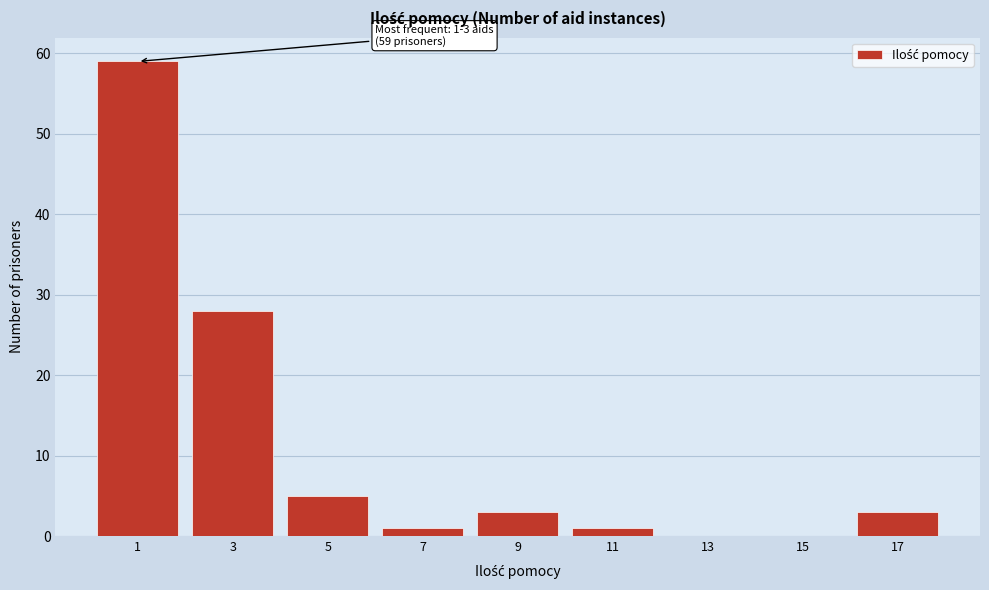

Reading left to right, what are all the values shown in this chart?

1=59	3=28	5=5	7=1	9=3	11=1	13=0	15=0	17=3